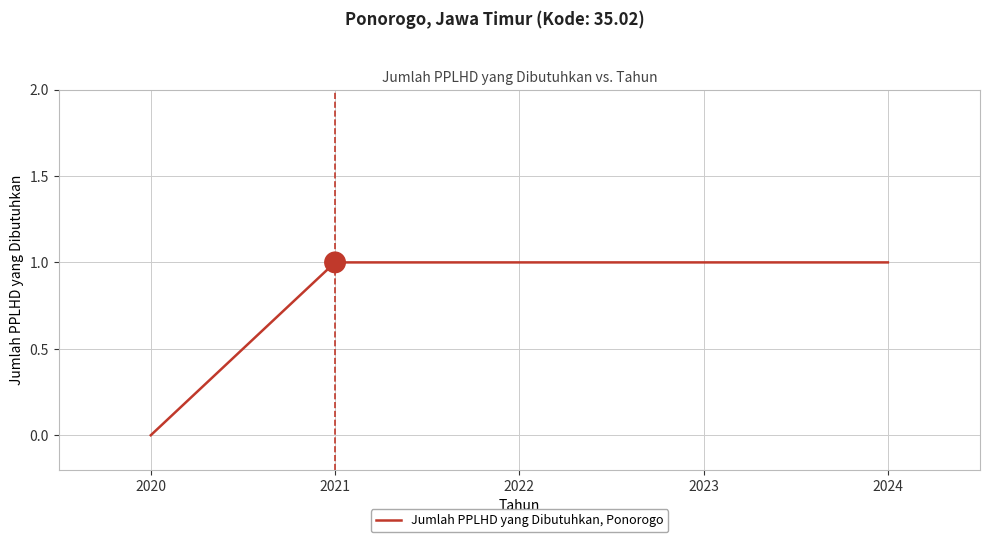

Does the chart have visible grid lines?

Yes